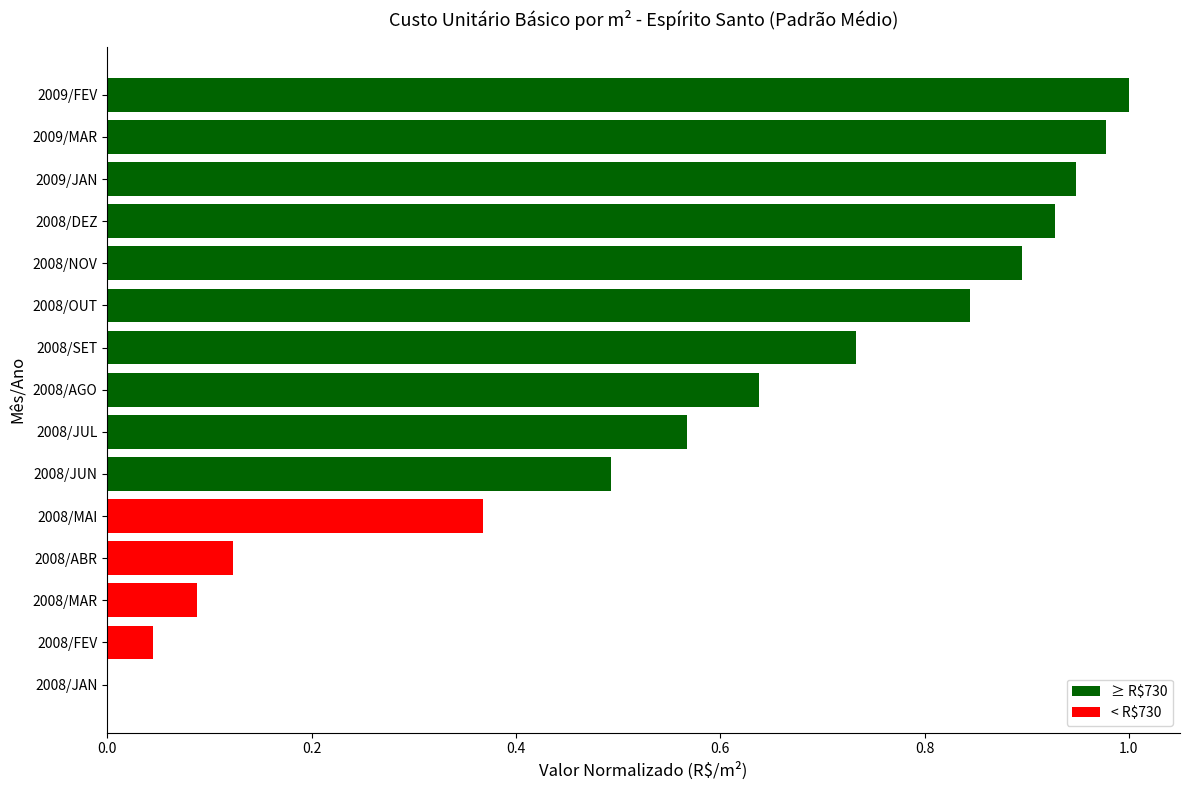

What is the sum of the values at 2008/ABR and 2008/MAI?

0.5